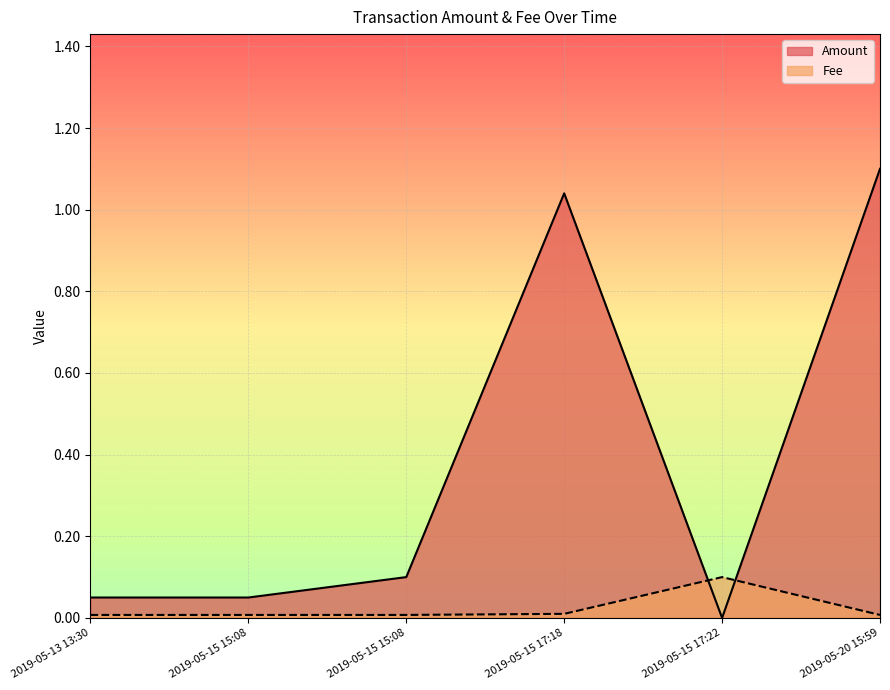

What is the total value across all series at 2019-05-15 17:22?

0.1